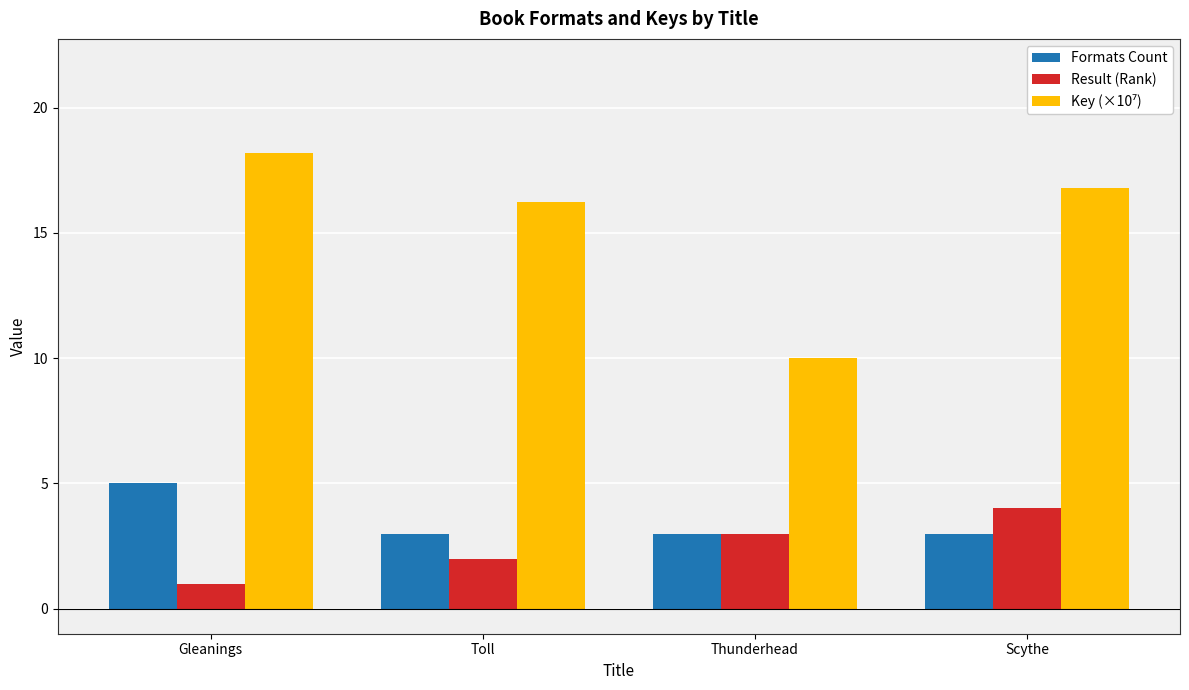

What is the label of the 3rd bar from the right?

Toll